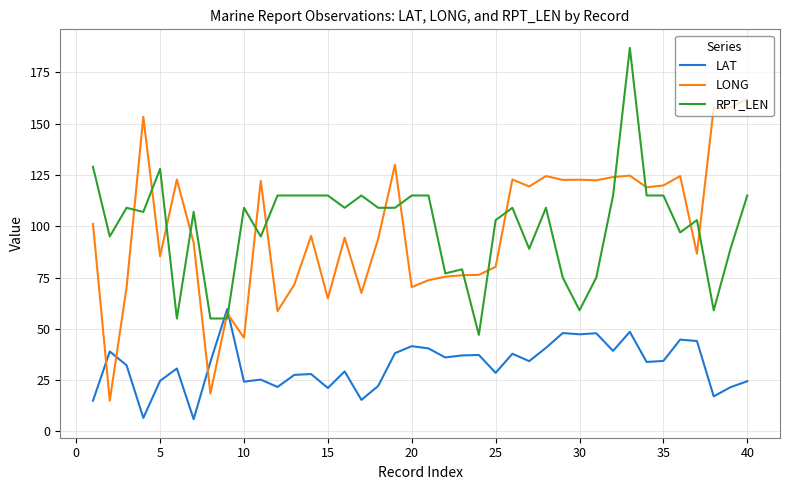

Which series ends up on top after the final intersection of RPT_LEN and LAT?

RPT_LEN